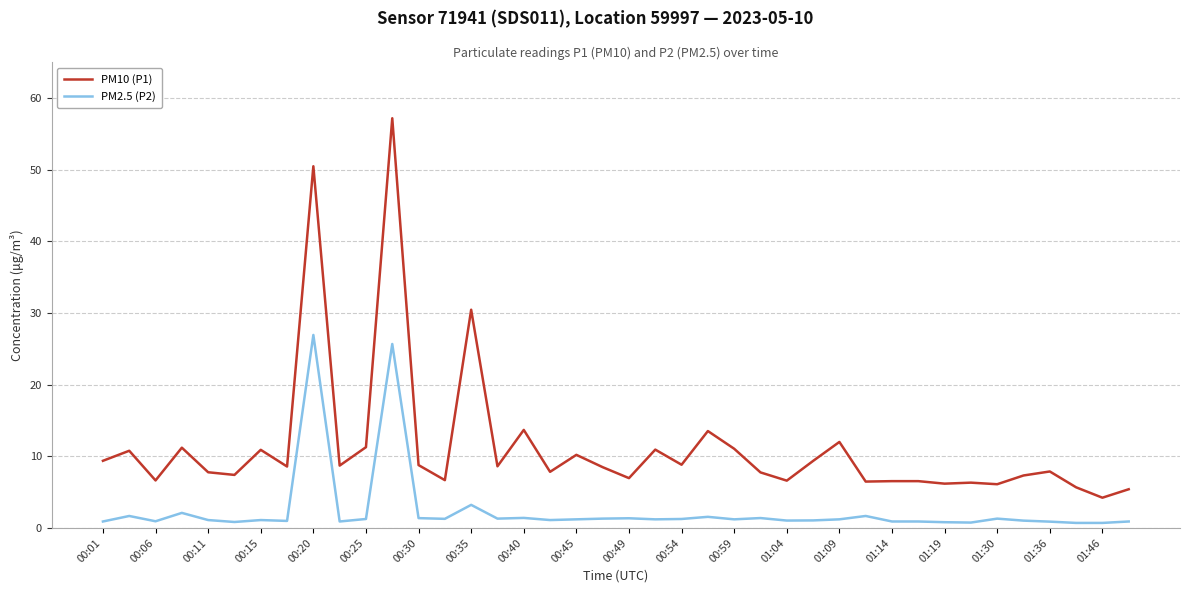

True or false: PM2.5 (P2) and PM10 (P1) intersect in this chart.

False